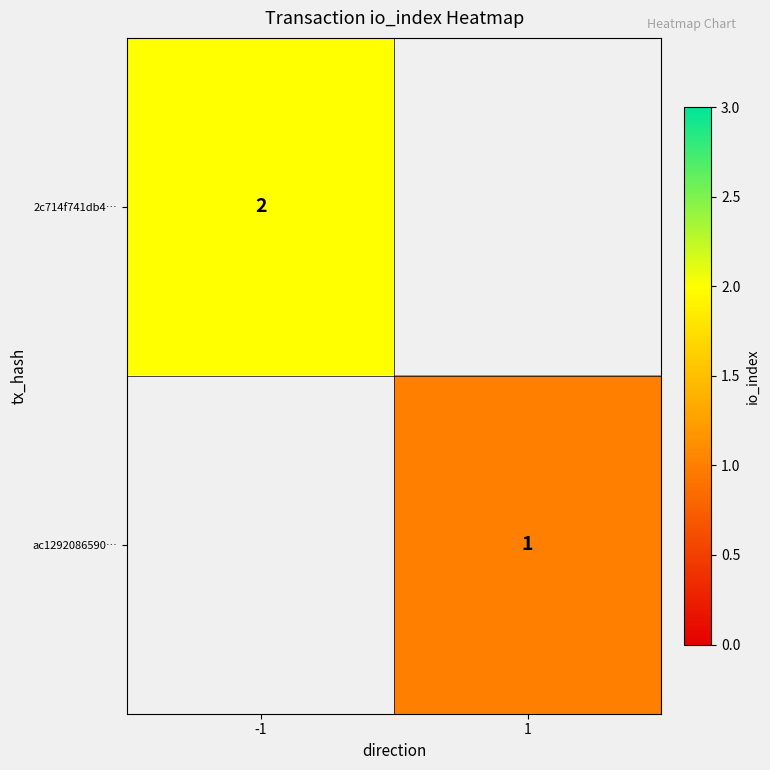

How many data points does each series have?

2